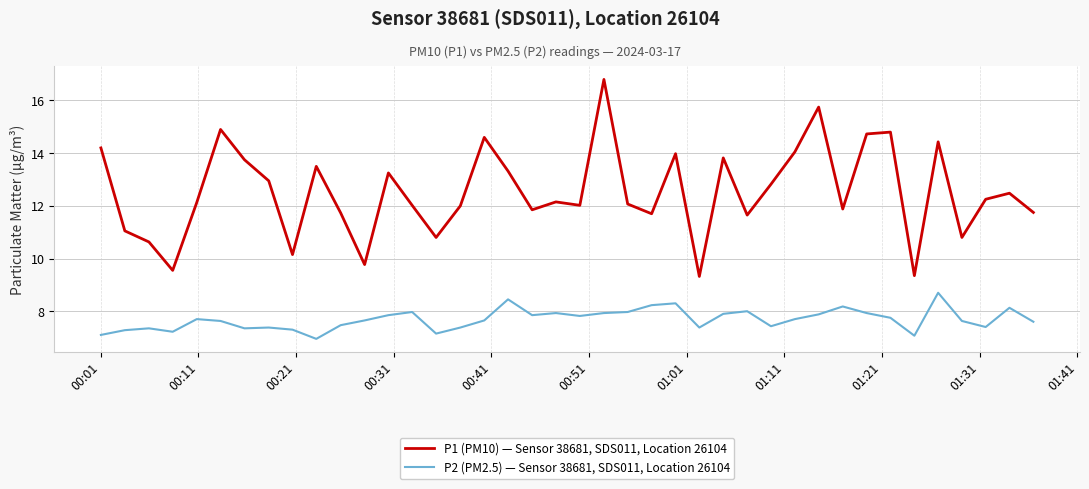

List the series in order of their overall mean, lowest first.

P2 (PM2.5) — Sensor 38681, SDS011, Location 26104, P1 (PM10) — Sensor 38681, SDS011, Location 26104